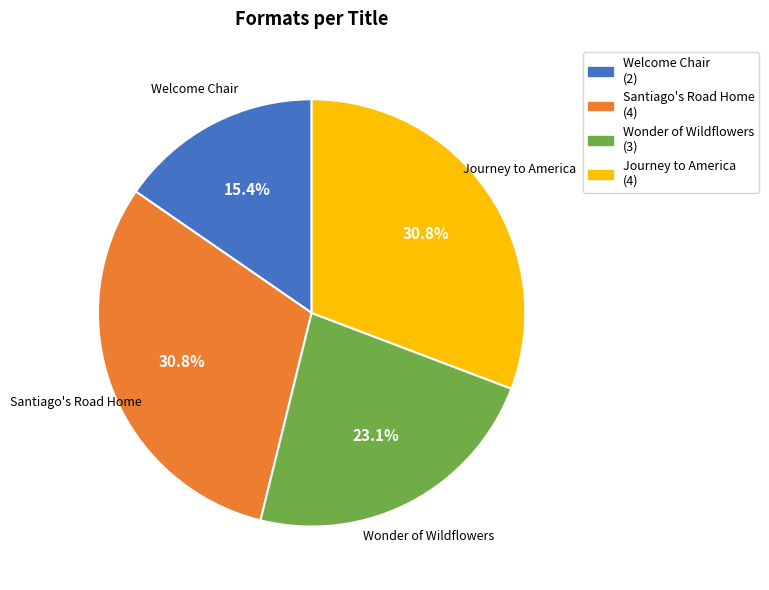

To the nearest percent, what is the average slice percentage?

25%